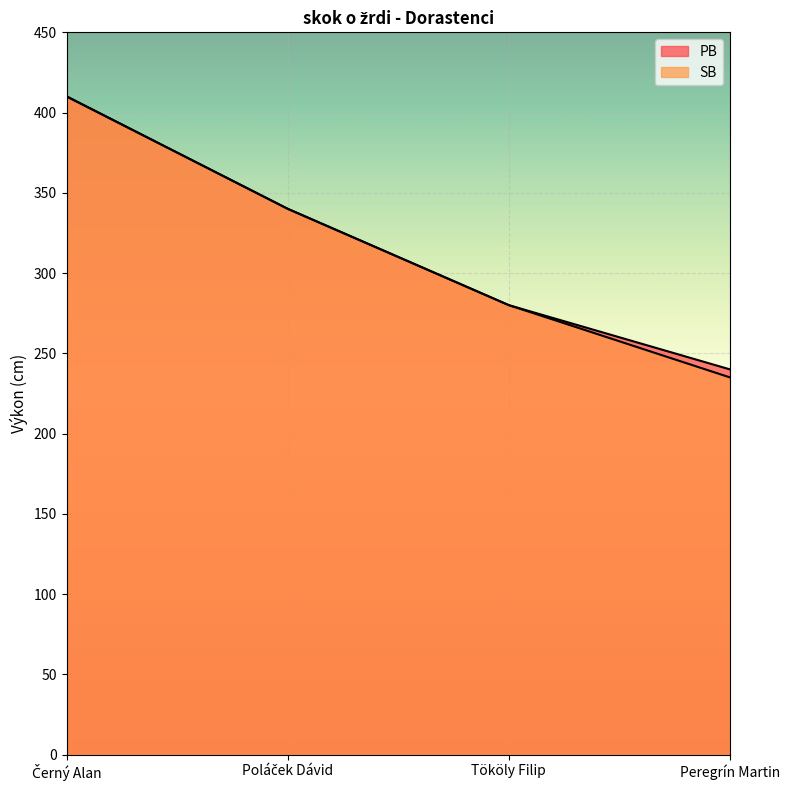

Count the number of data series in this chart.

2